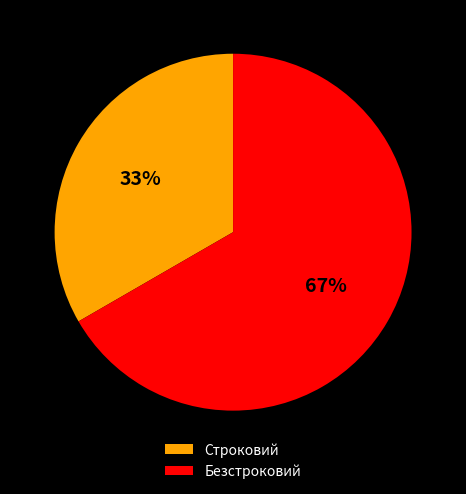

What is the majority slice?

Безстроковий